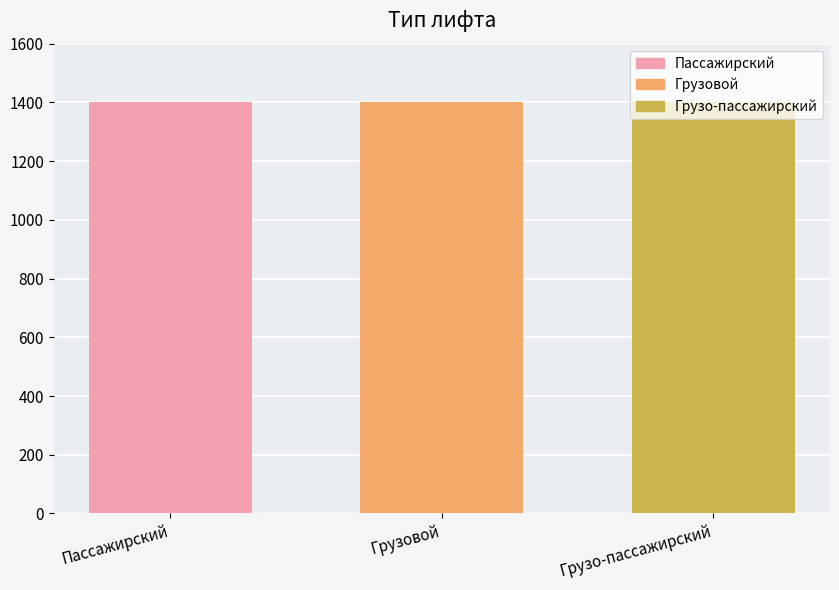

True or false: the data shows 1976 at Пассажирский.

False